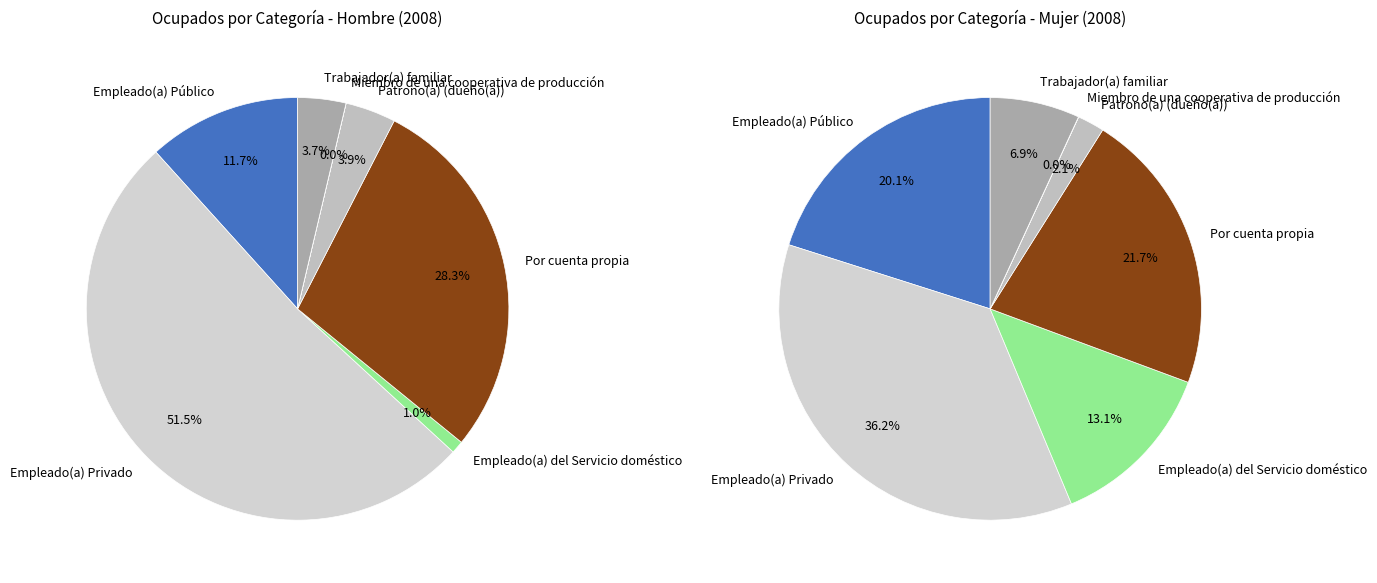

Count the number of slices in the pie.

7